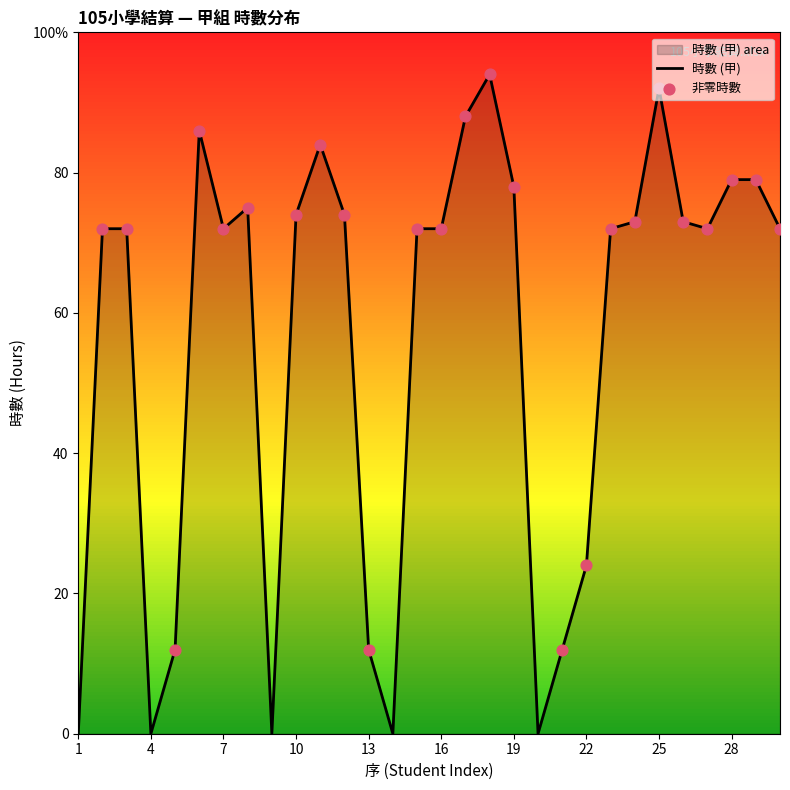

Approximately how many times larger is the value at 2 compared to 13?

6.0